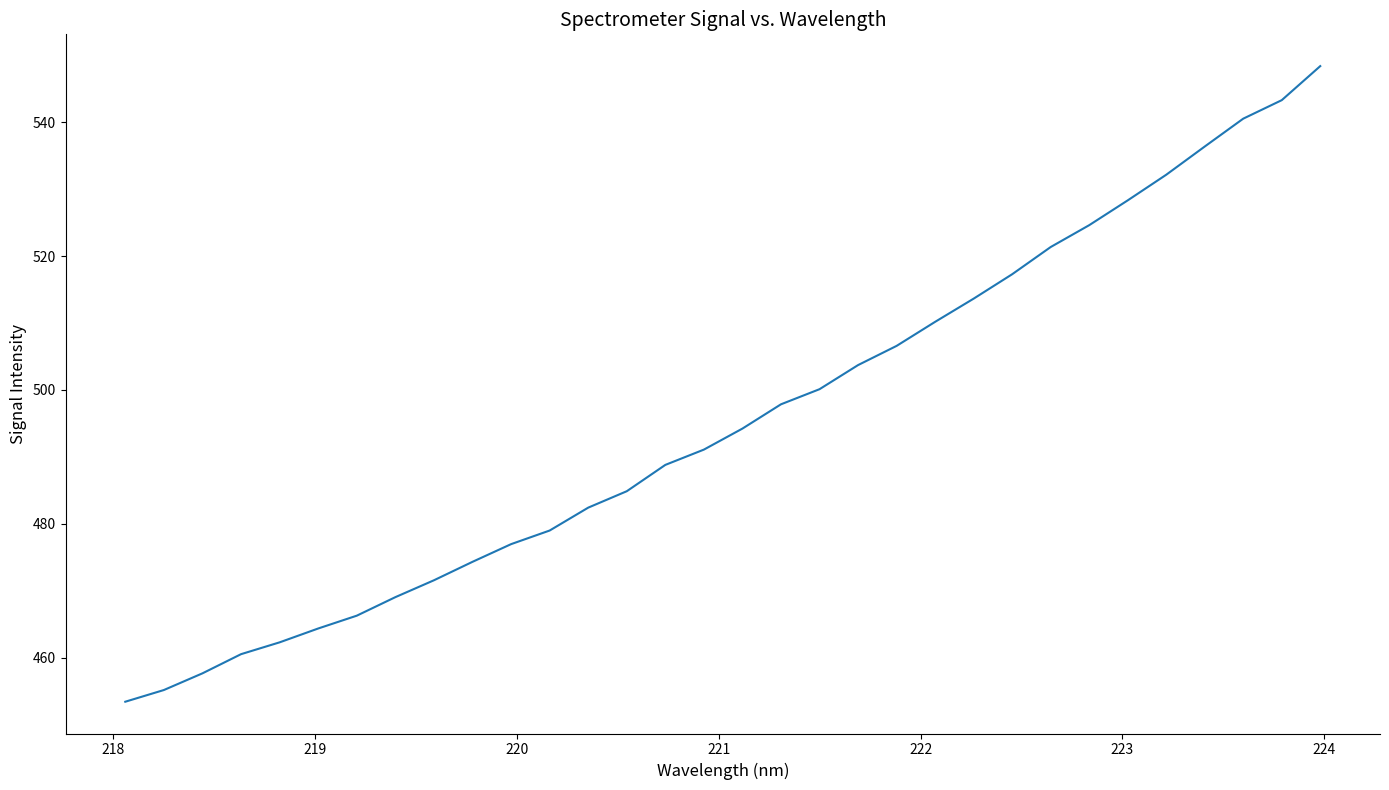

What is the difference between the maximum and minimum values?

94.9